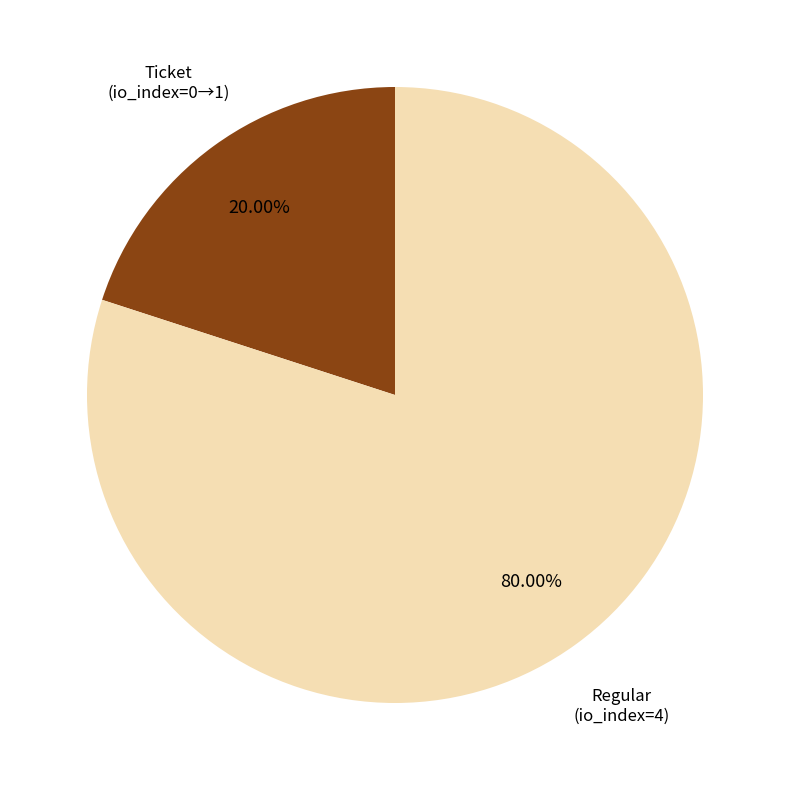

Is there a majority slice in this chart?

Yes